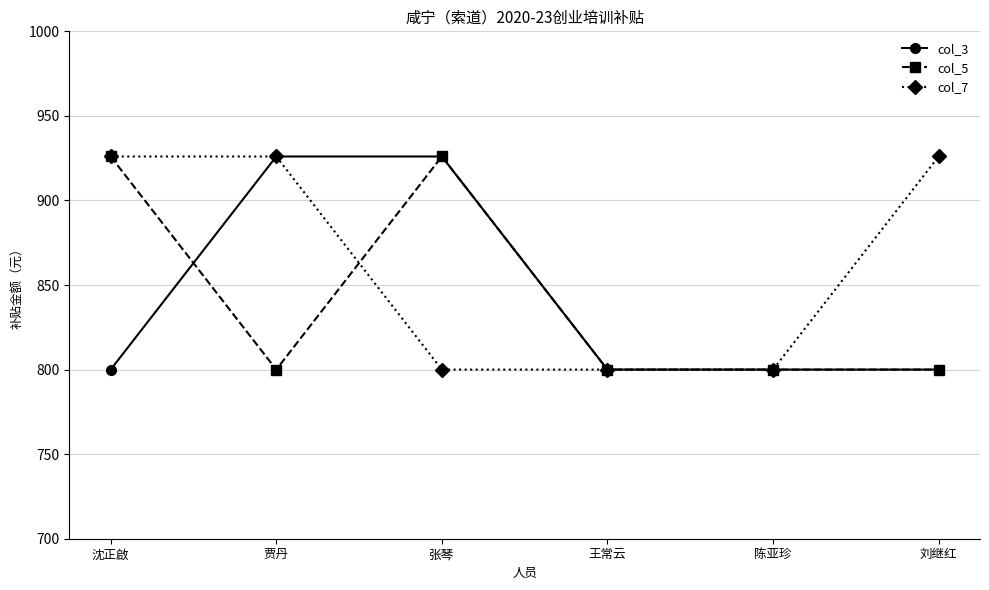

What is the label of the 3rd point from the right?

王常云